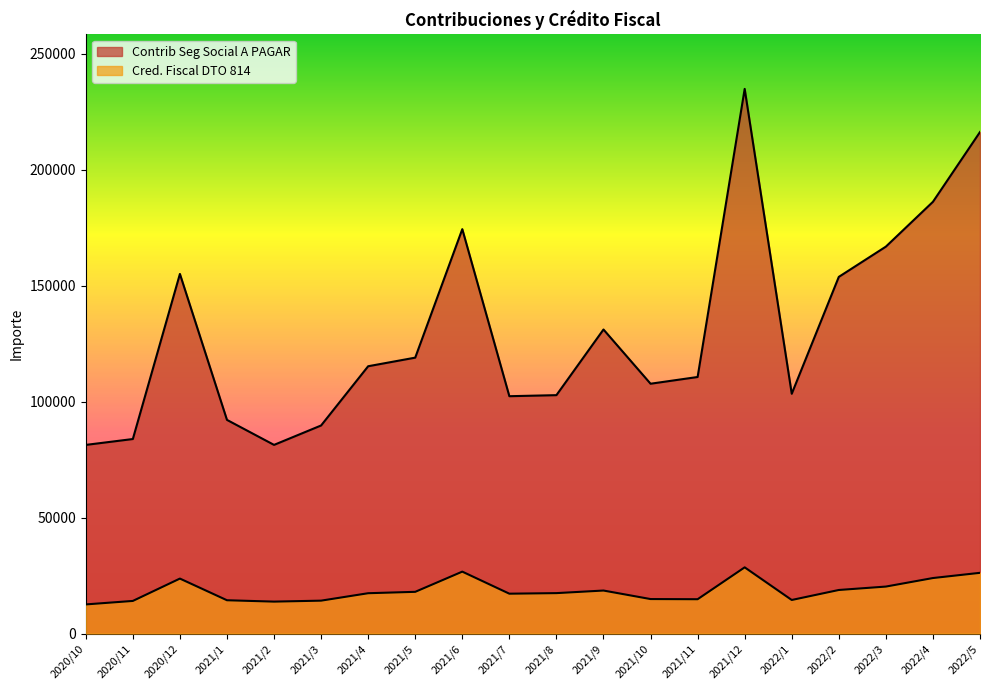

What is the value of the Cred. Fiscal DTO 814 point at the 7th from the left?

17371.2